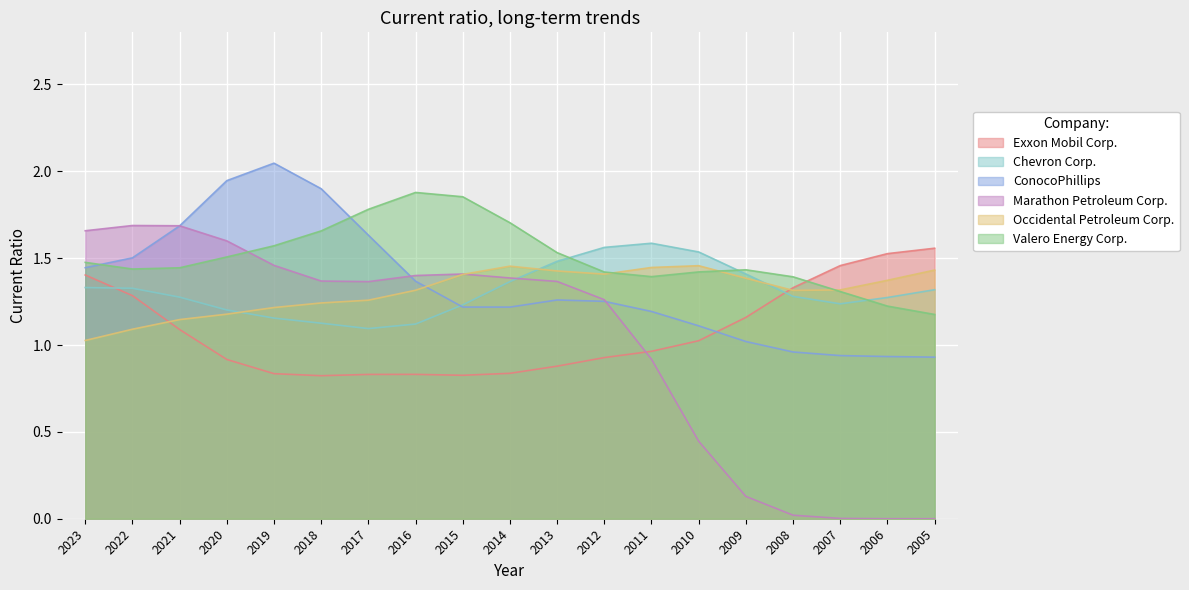

True or false: Occidental Petroleum Corp. and ConocoPhillips cross at least once.

True